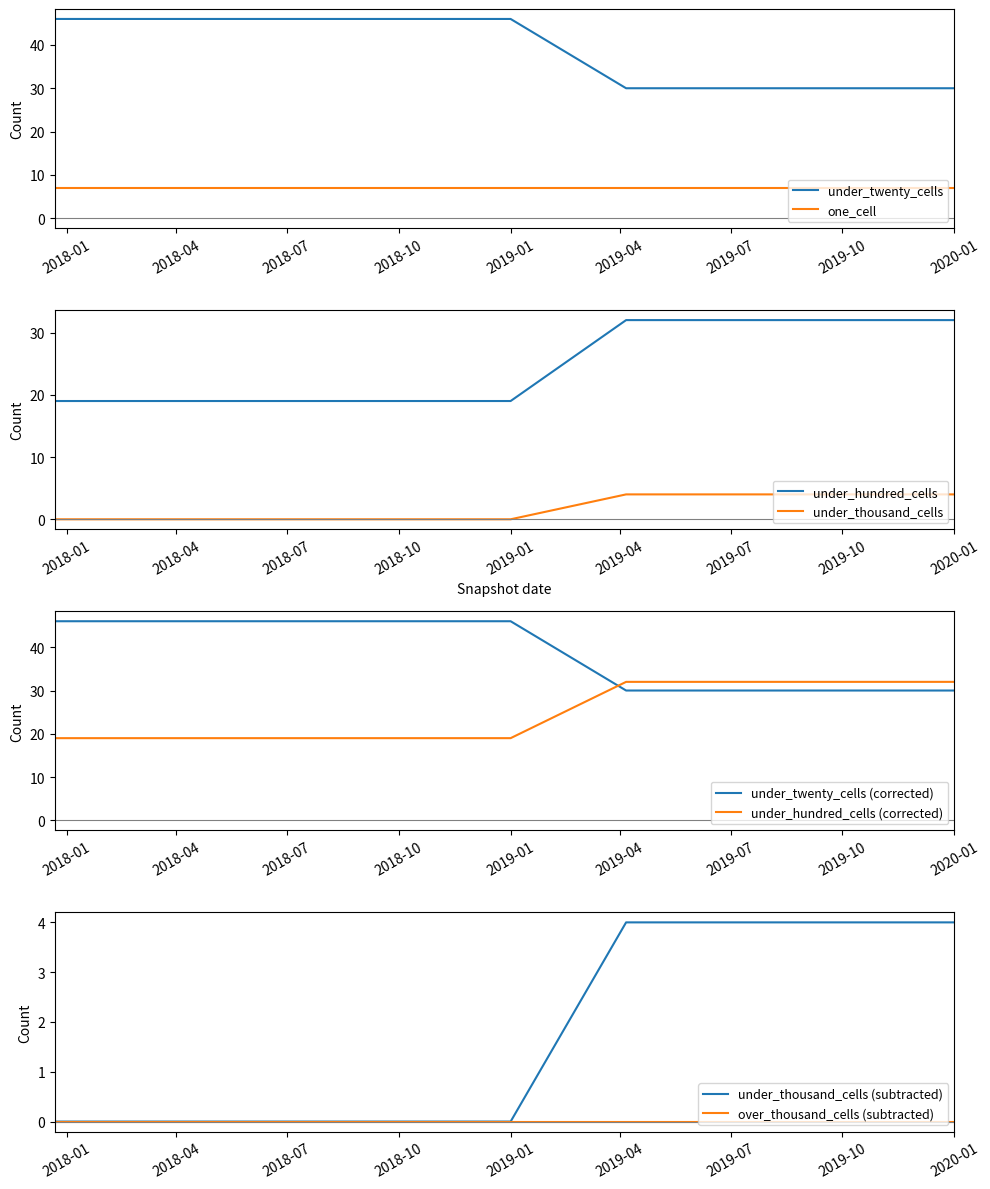

Where is under_hundred_cells nearest to the value 25?

2017-12-22